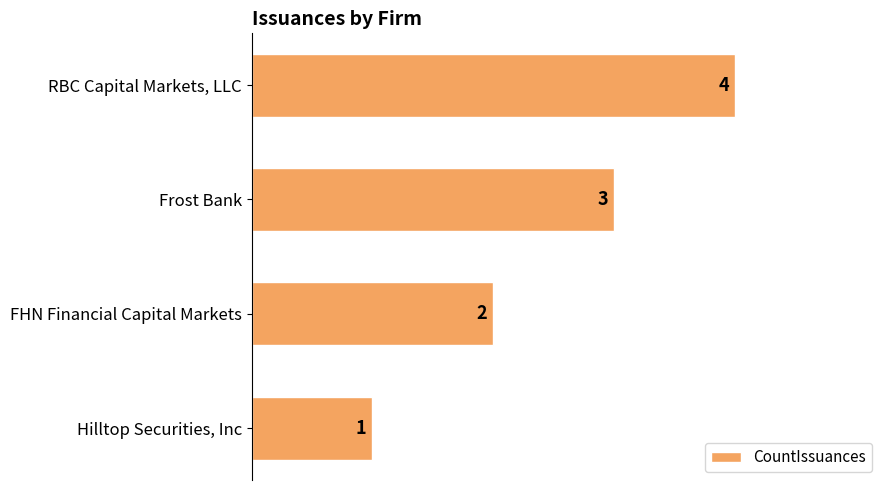

What is the smallest value displayed?

1